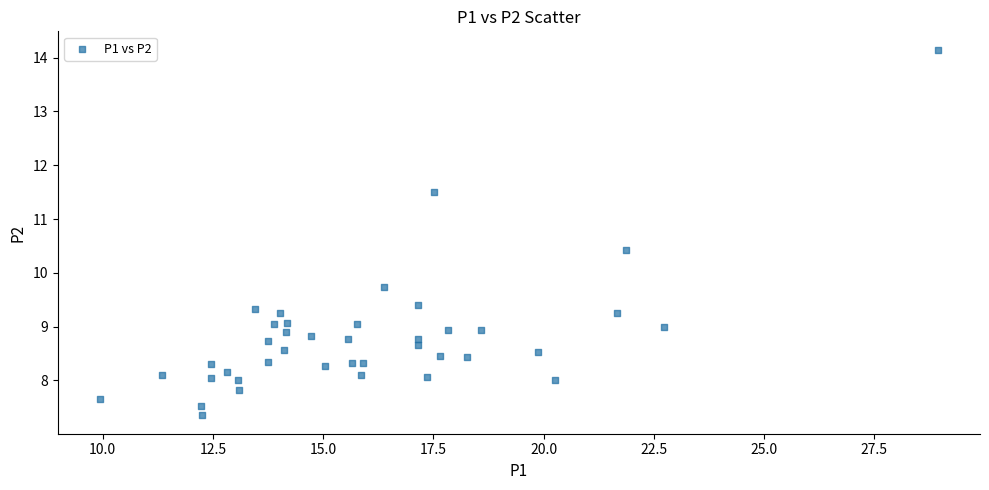

What is the range of X values (max minus min)?

19.0